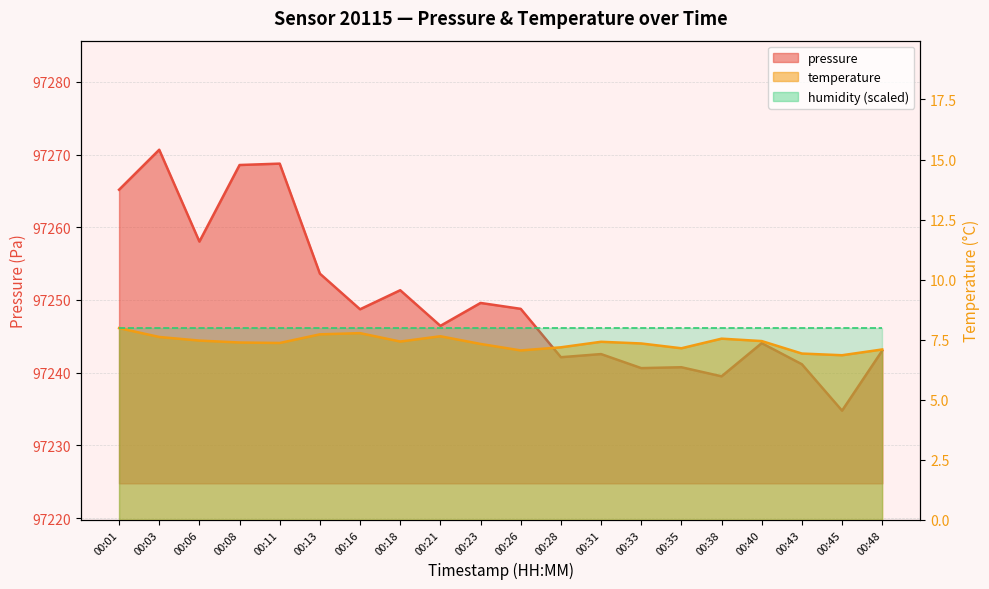

True or false: temperature and pressure cross at least once.

False